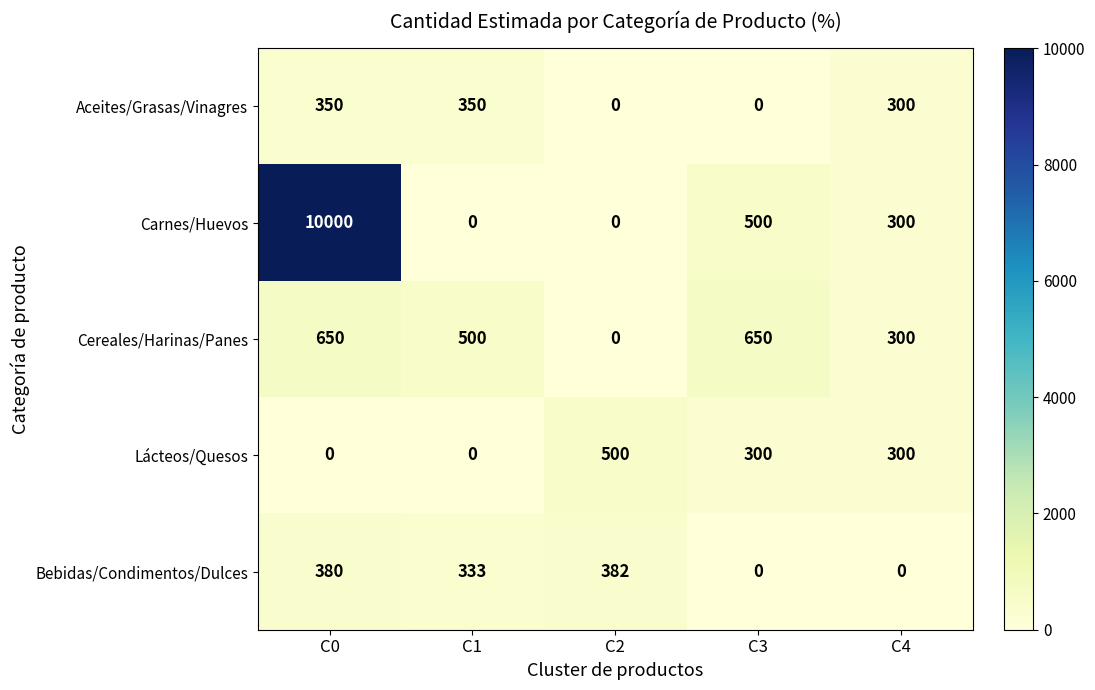

At which label does Cereales/Harinas/Panes first exceed 500?

C0